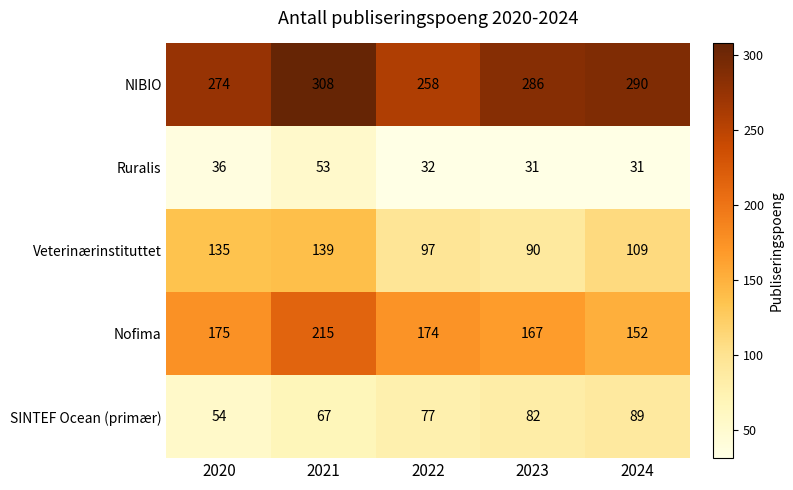

What is the sum of all SINTEF Ocean (primær) values?

369